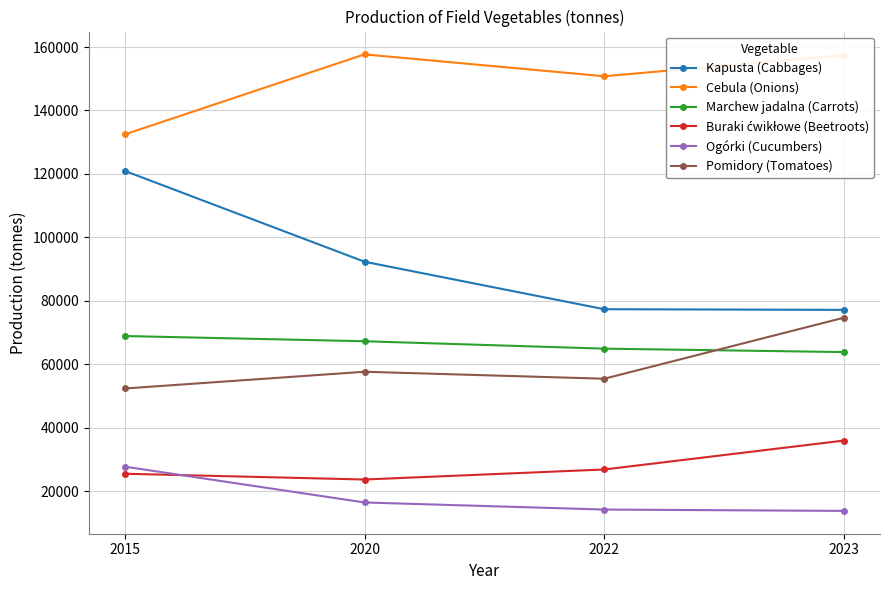

Which series has the largest total across all categories?

Cebula (Onions)